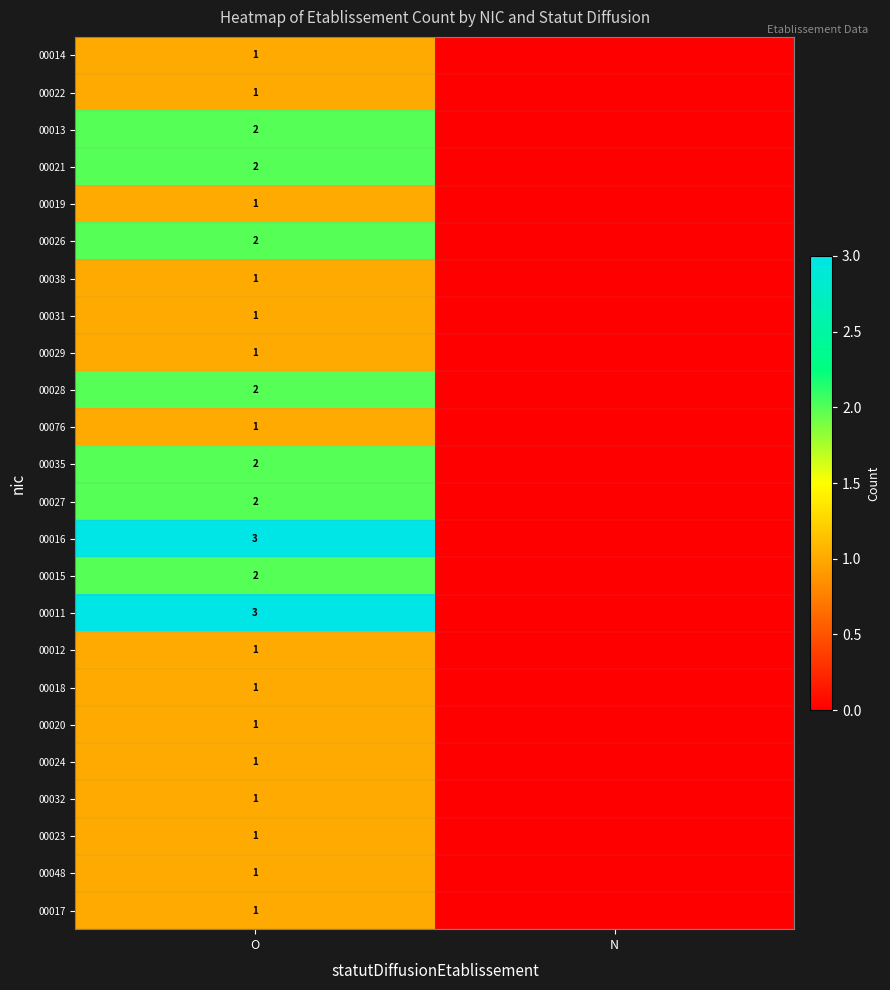

Is the value of 00015 at N greater than the value of 00038 at O?

No